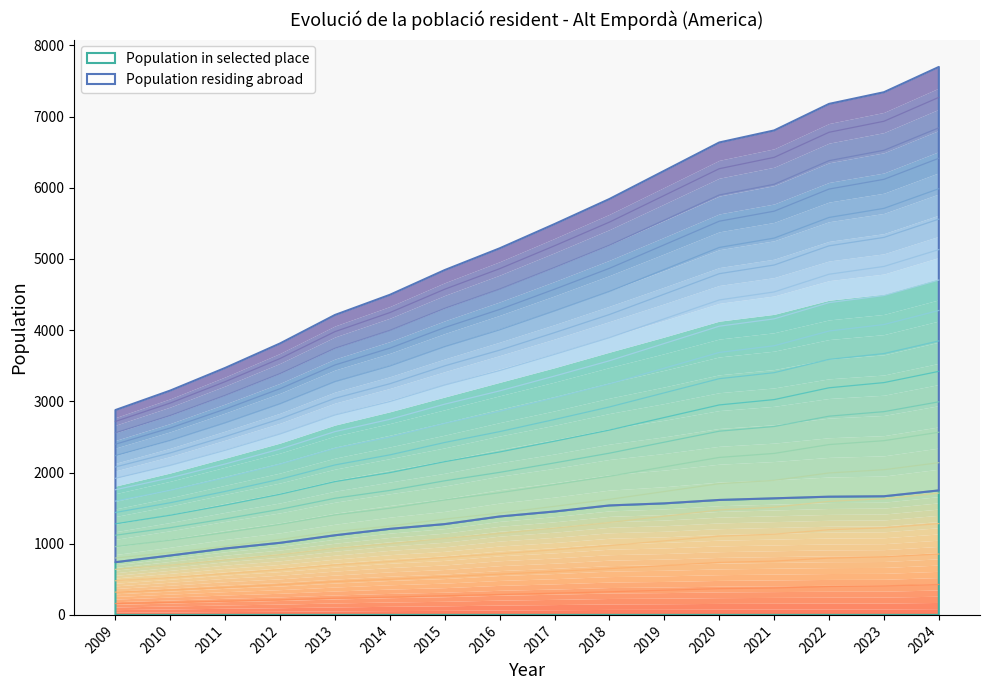

What is the difference between the highest and lowest values at 2020?

368.7